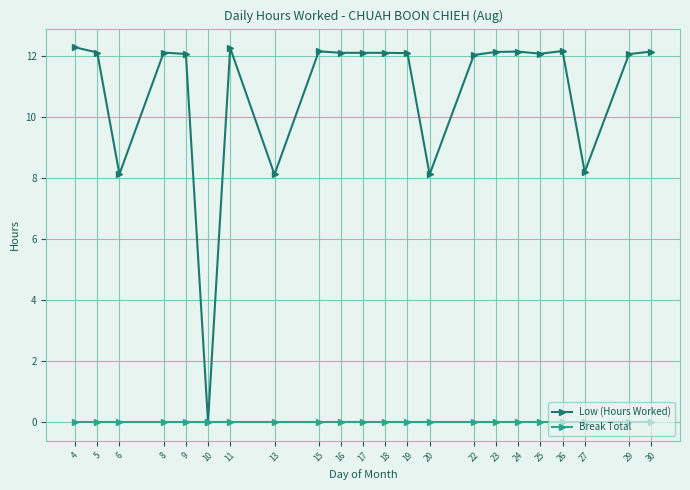

At how many categories does at least one series exceed 9?

17